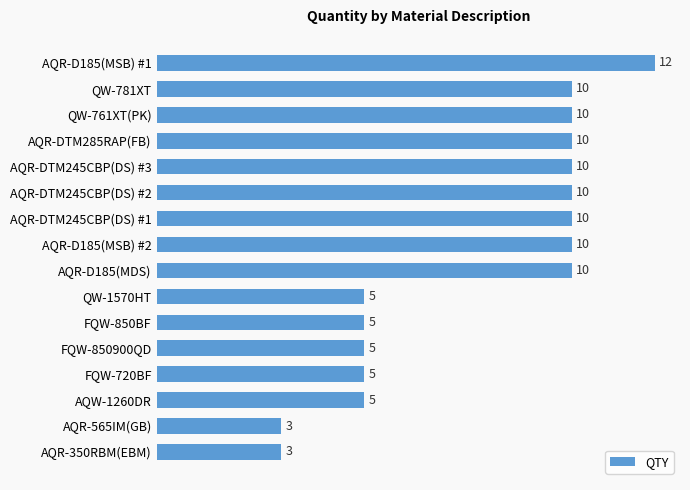

What is the change in value from AQR-DTM245CBP(DS) #2 to QW-1570HT?

-5